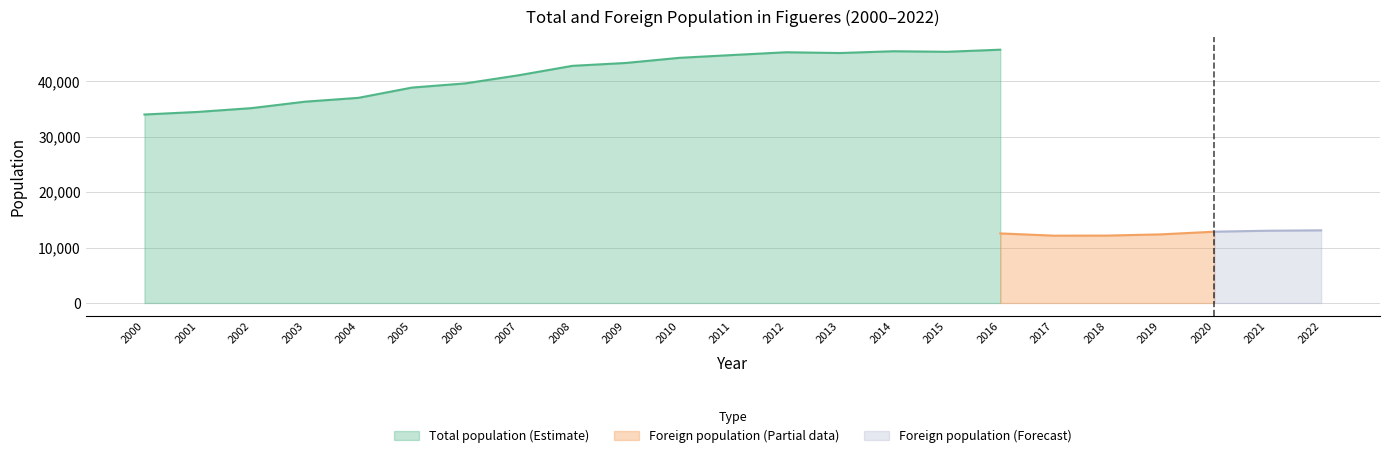

Is it true that Total population (Estimate) equals 45123 at 2013?

True